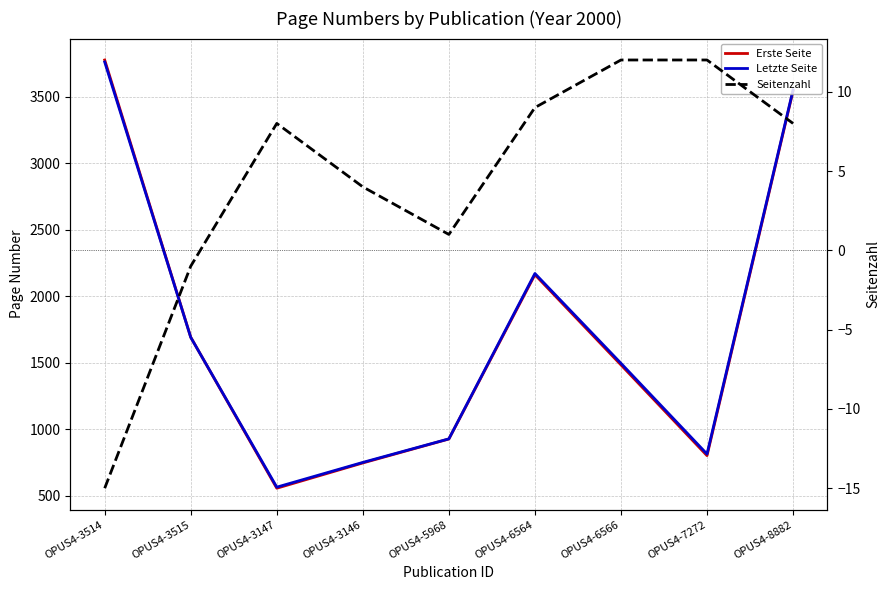

Where is the first local minimum for Seitenzahl?

OPUS4-5968